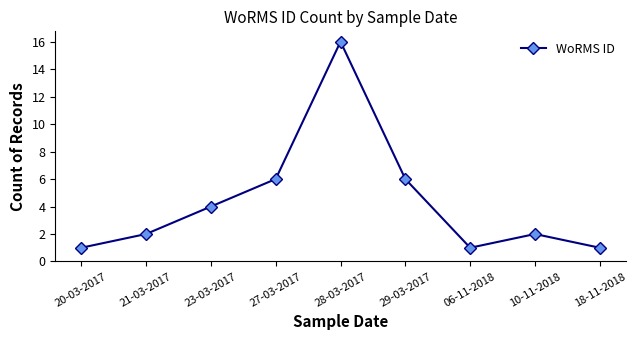

What is the ratio of the value at 10-11-2018 to the value at 20-03-2017?

2.0